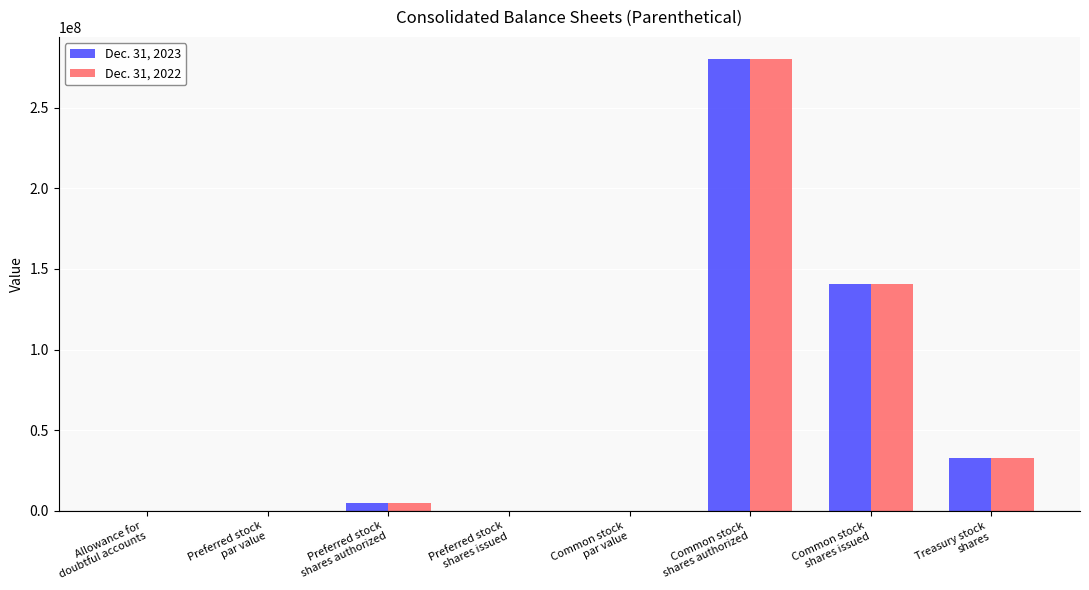

Which series changed the most between Allowance for
doubtful accounts and Treasury stock
shares?

Dec. 31, 2022